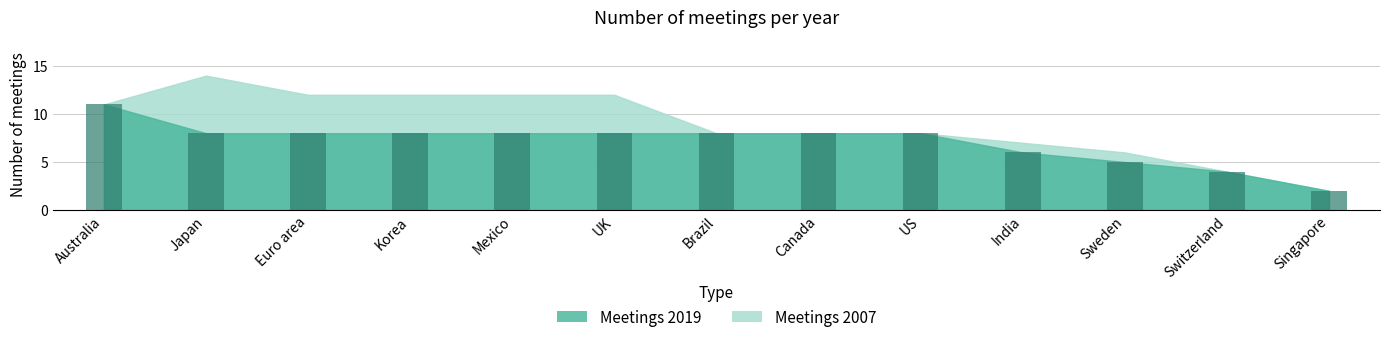

What is the minimum value shown in the chart?

2